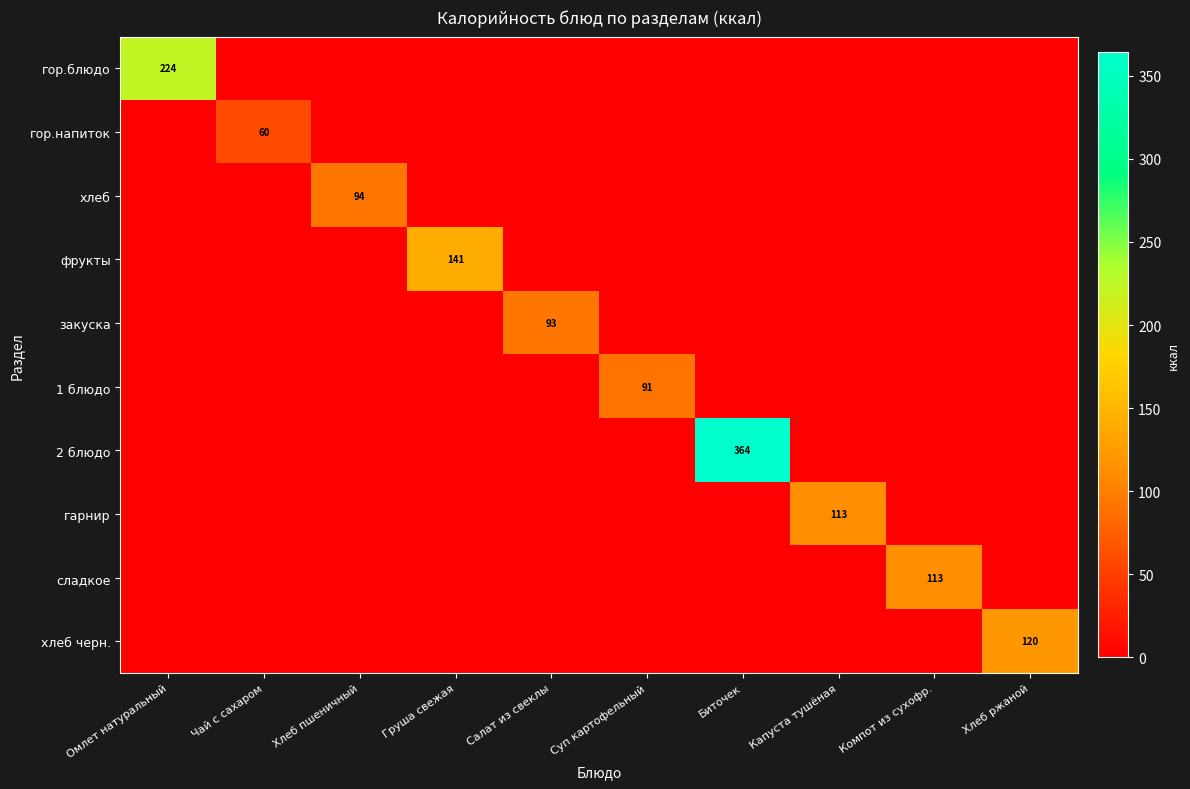

Is it true that 2 блюдо equals 205 at Биточек?

False